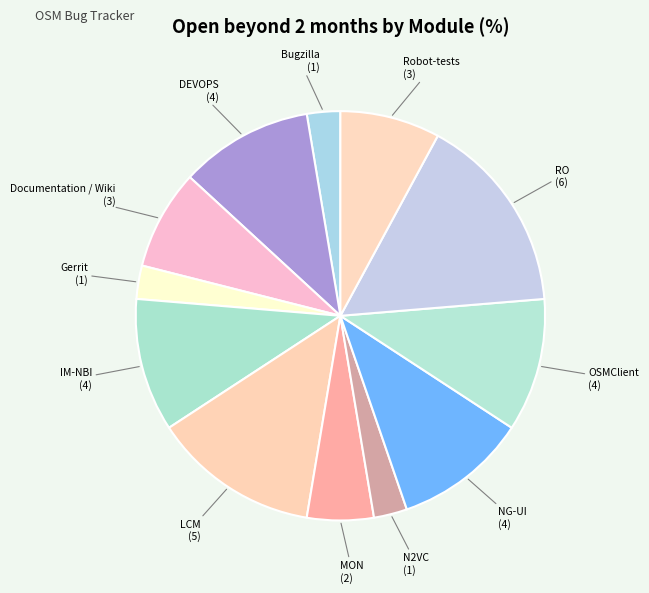

Is RO the majority of the pie?

No